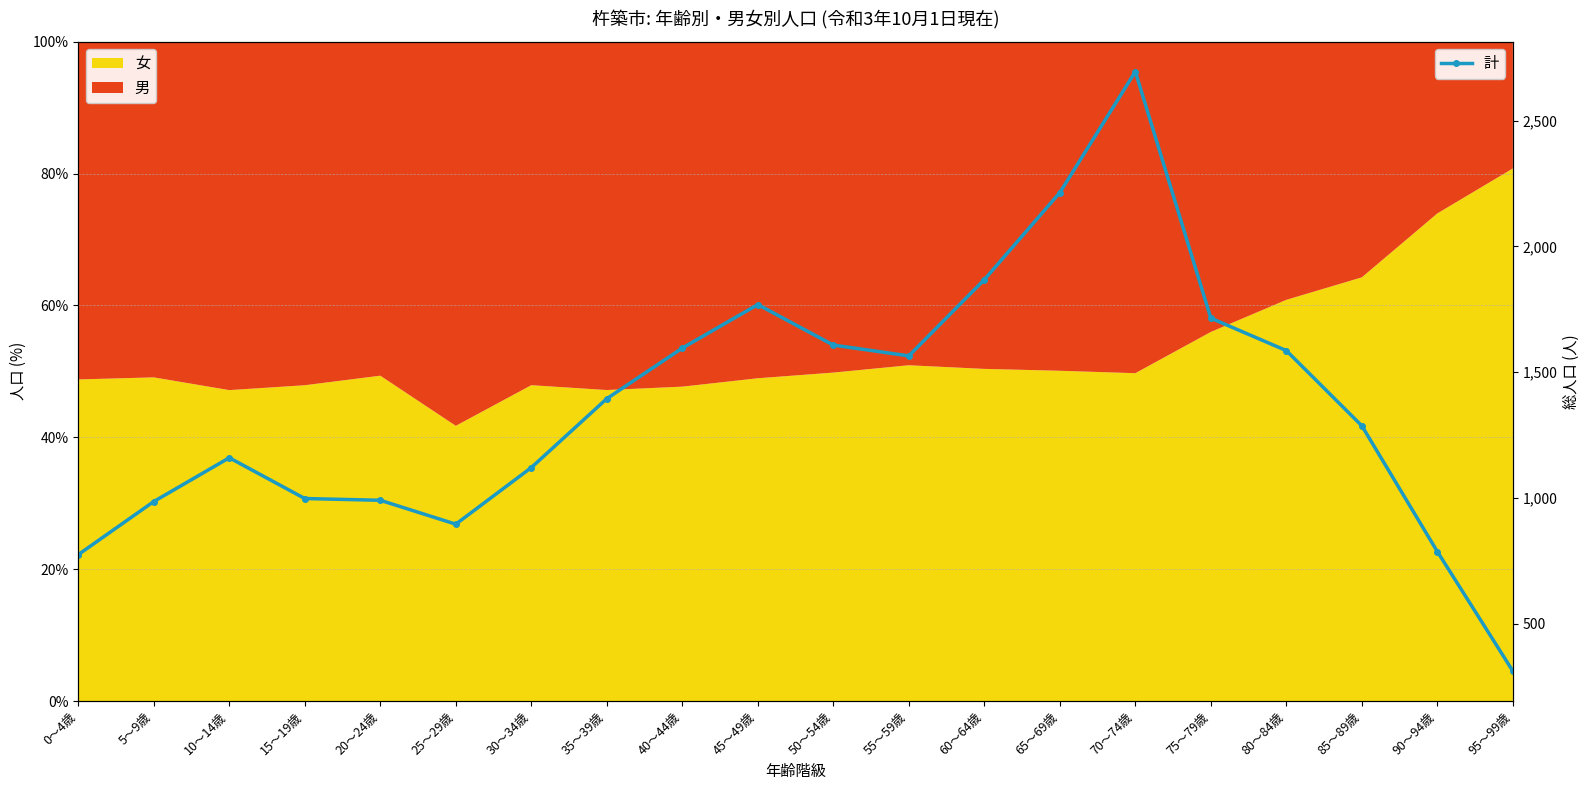

Reading left to right, list all the values displayed in this chart.

775	986	1160	998	991	896	1121	1395	1596	1769	1608	1565	1868	2214	2695	1715	1586	1287	787	312